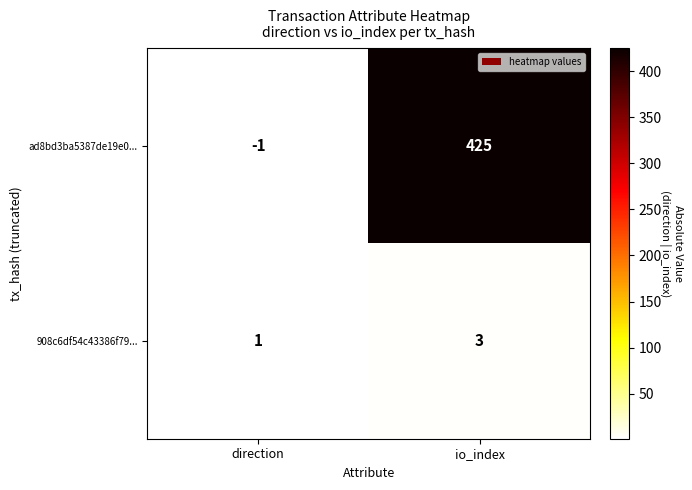

What is the spread (max minus min) of values at io_index?

422